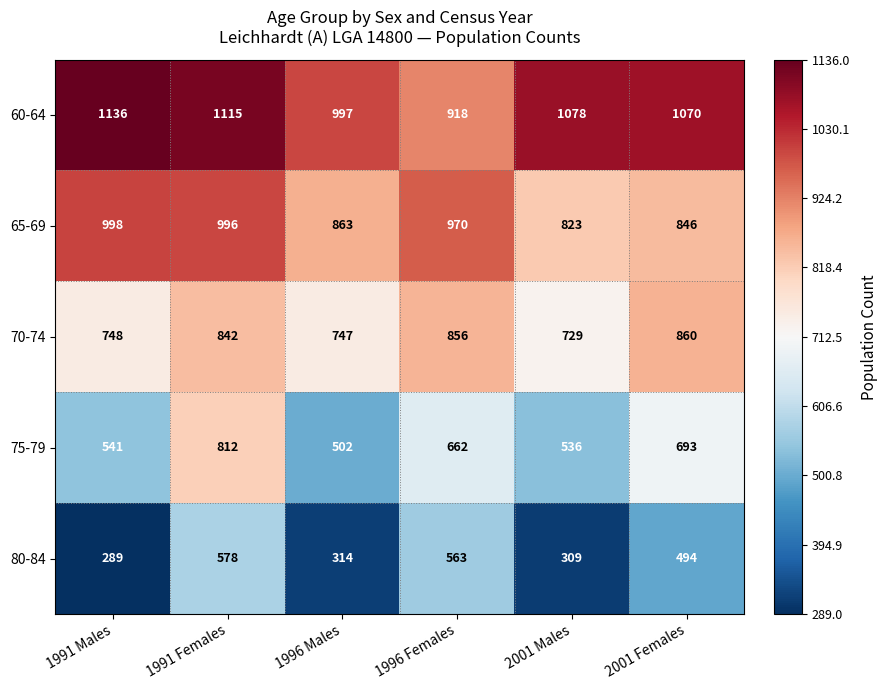

At which label does 60-64 reach its peak?

1991 Males